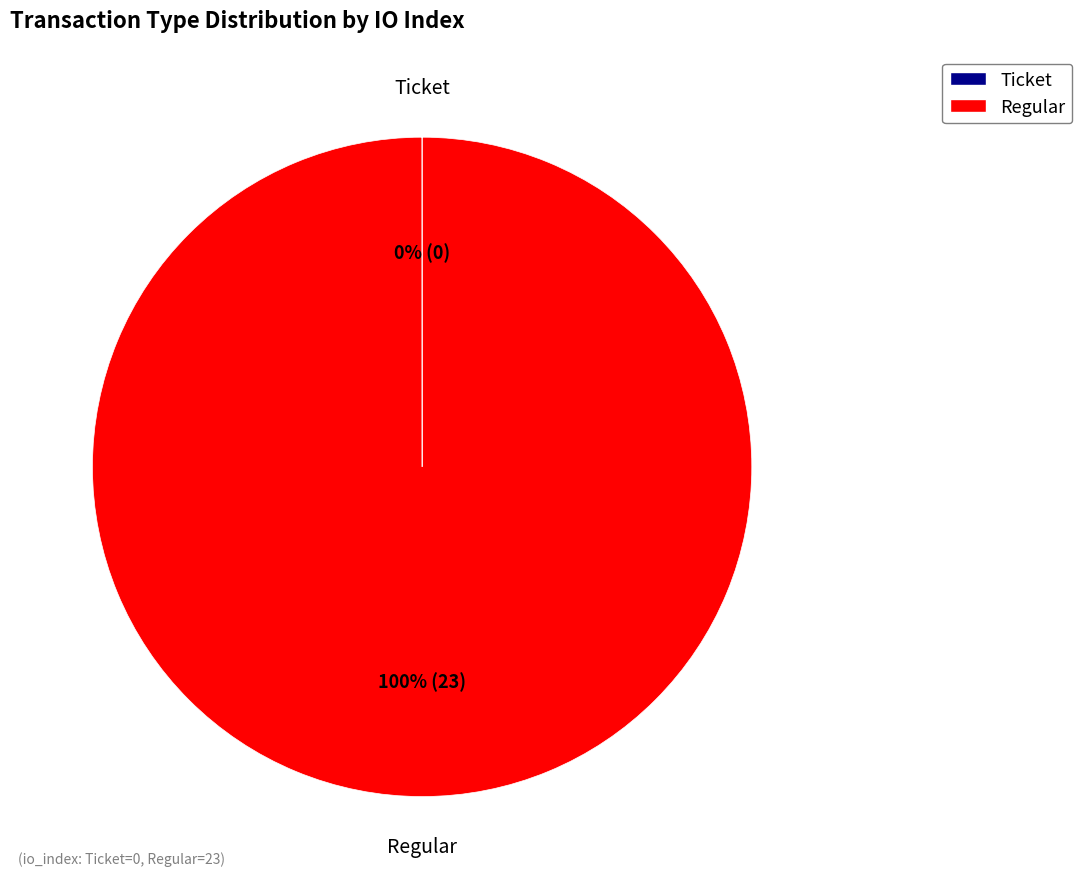

True or false: Regular accounts for 100% of the total.

True